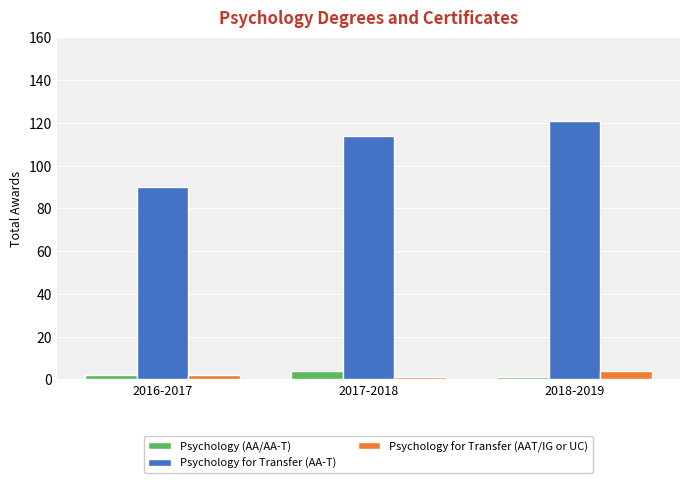

What is the difference between the maximum and minimum values in the Psychology (AA/AA-T) series?

3